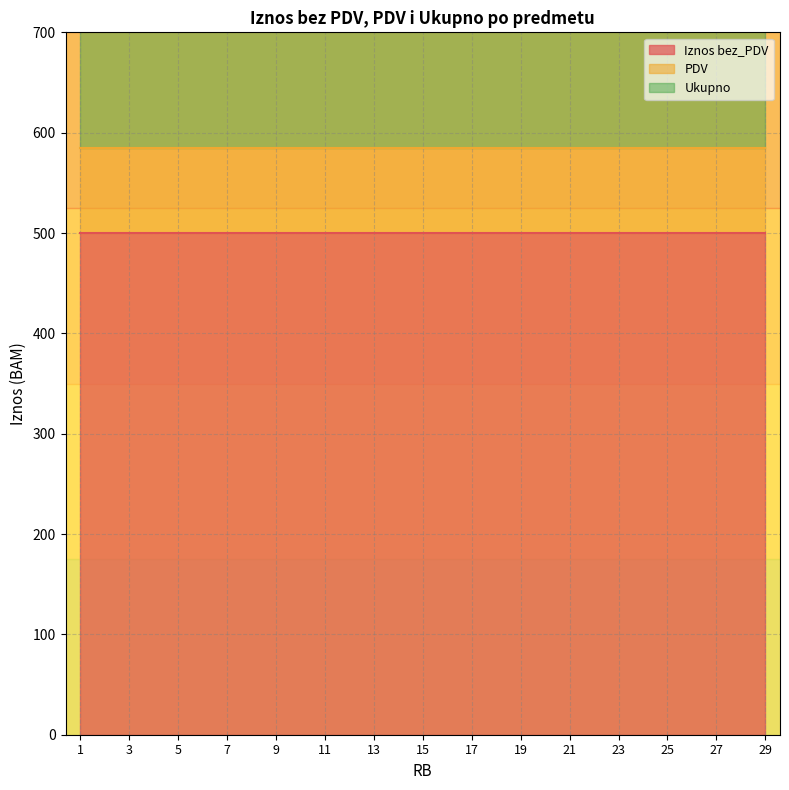

What is the total value across all series at 11?

1170